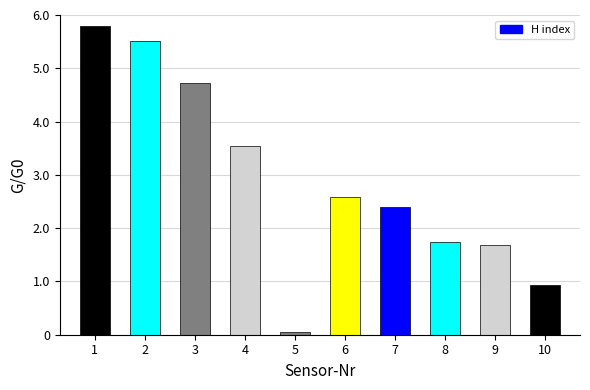

What is the average value?

2.9